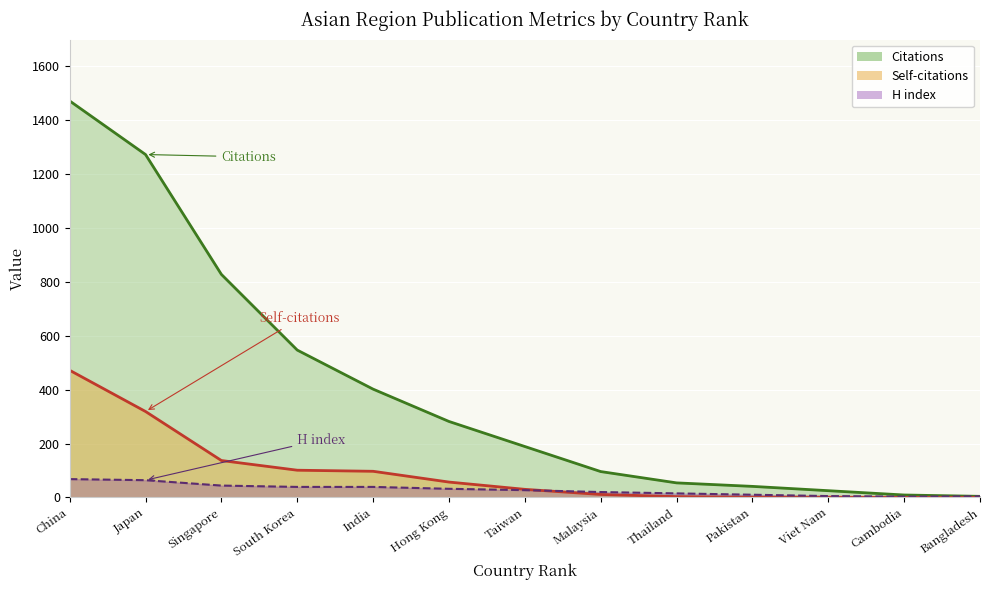

What is the label of the 4th point from the left?

South Korea